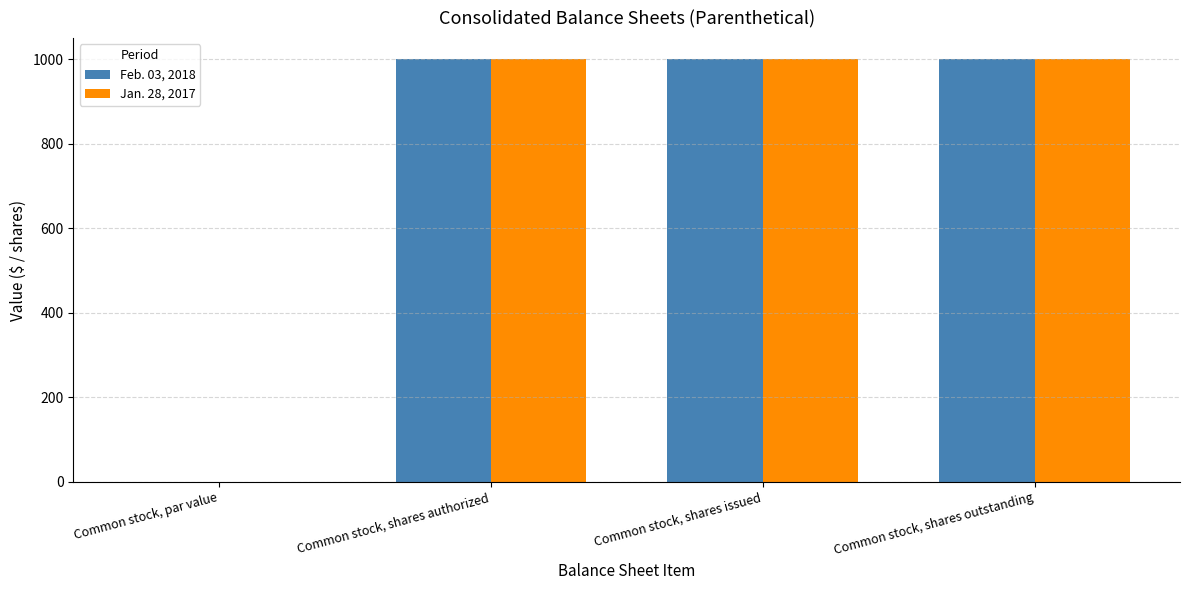

The value of Jan. 28, 2017 at Common stock, shares outstanding is 1000.0. True or false?

True